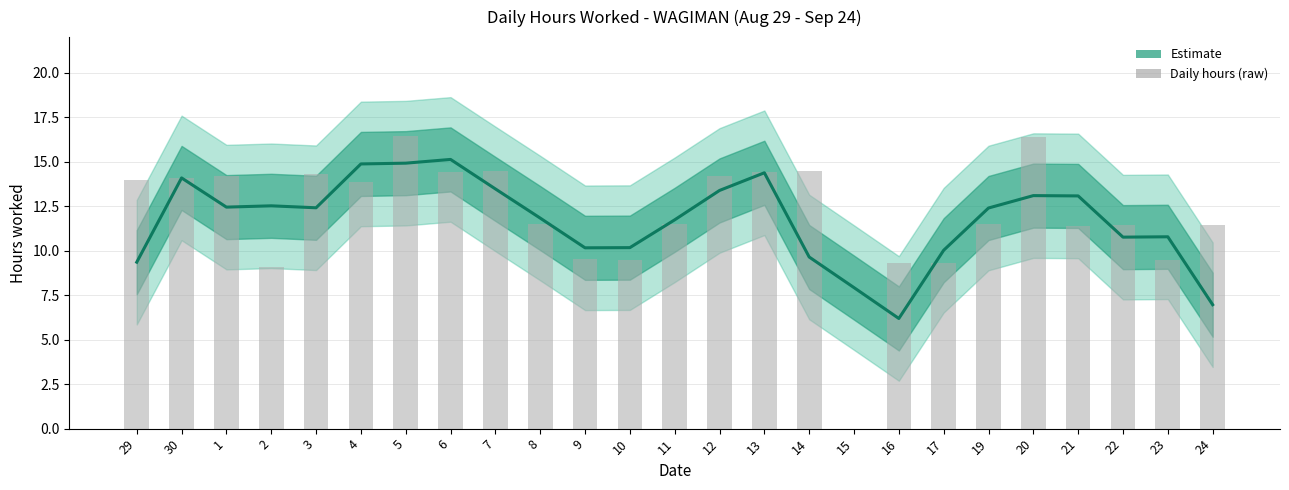

The chart shows a value of 15.0 at 9. True or false?

False